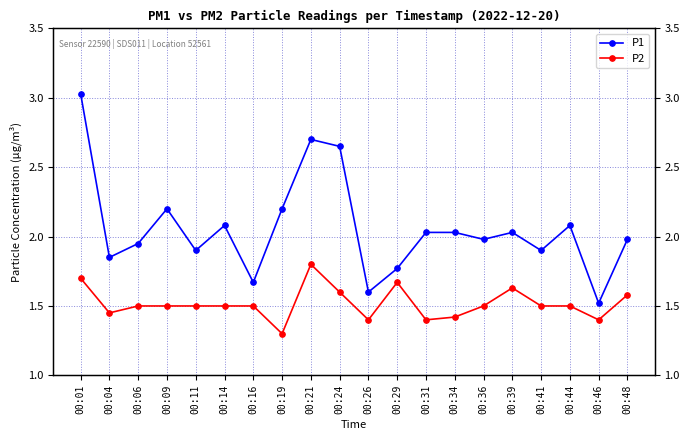

How many interior local valleys does the P2 series have?

5